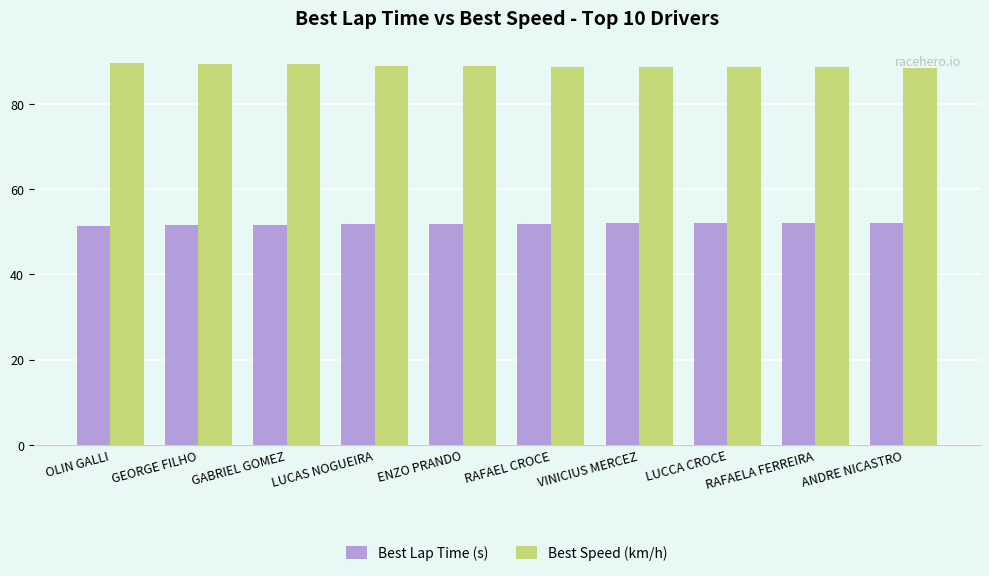

What is the difference between the maximum and second lowest values in the Best Lap Time (s) series?

0.4